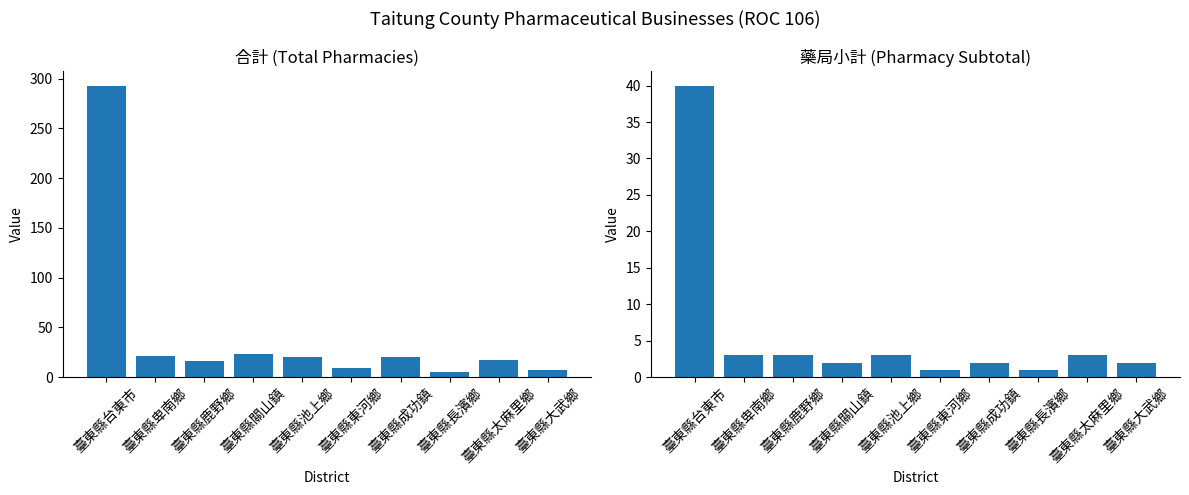

At 臺東縣池上鄉, list the series in order from largest to smallest.

合計, 藥局小計